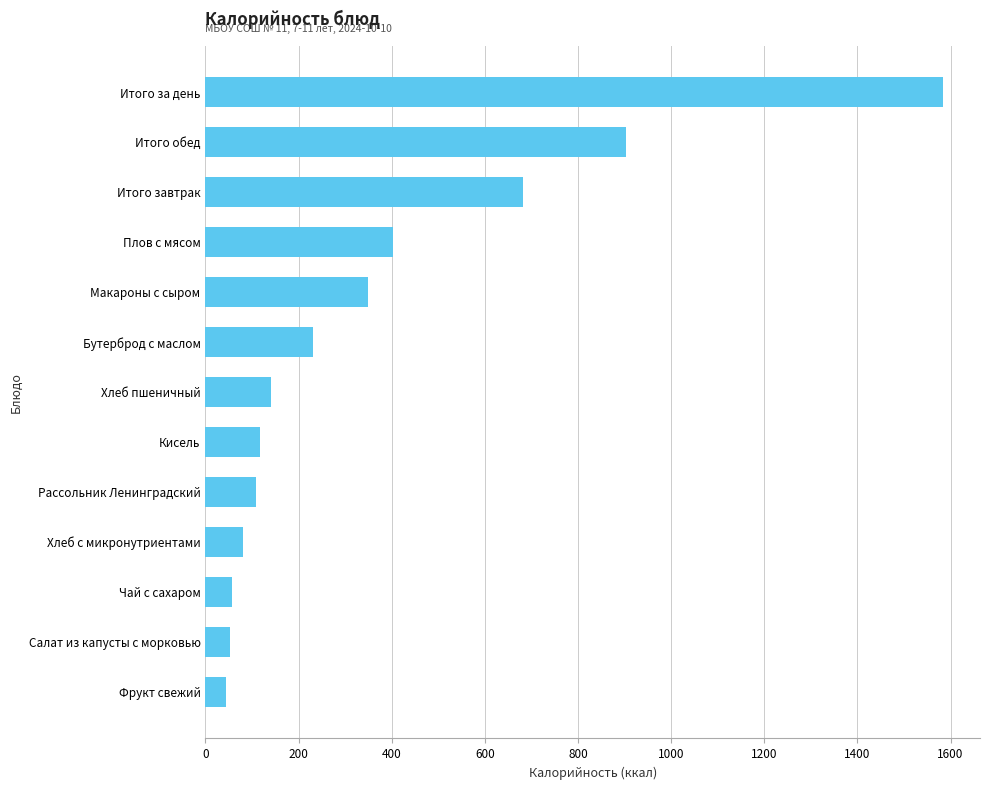

What is the difference between the maximum and minimum values?

1539.9